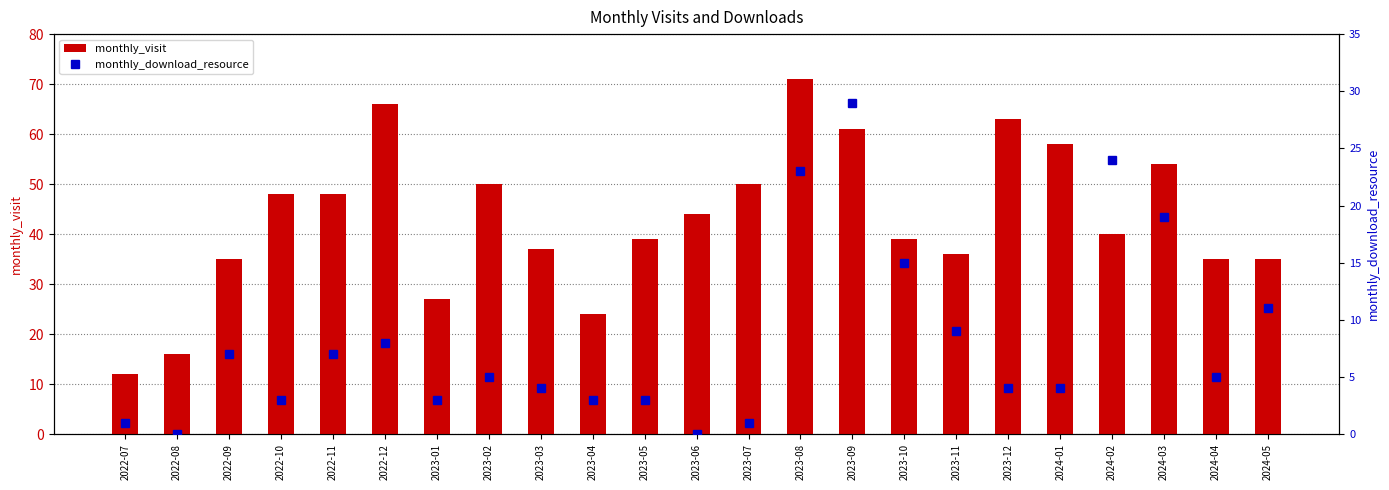

Are the bars horizontal?

No